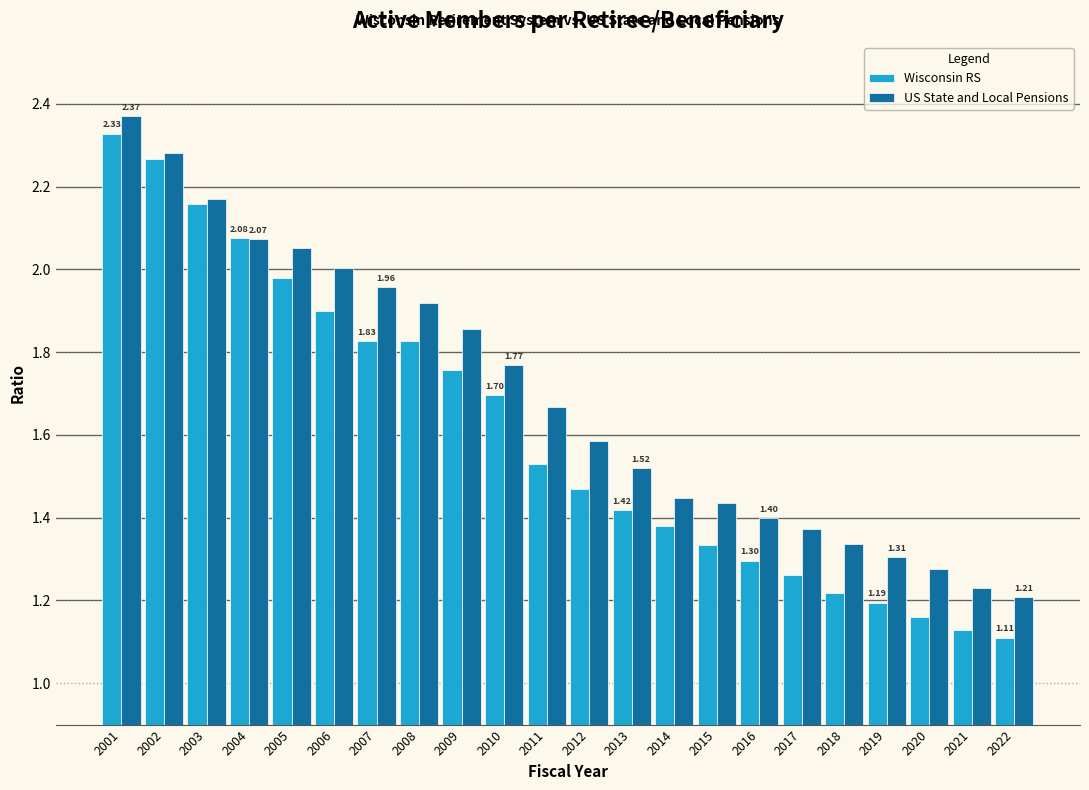

What is the sum of the US State and Local Pensions values at 2022 and 2006?

3.2